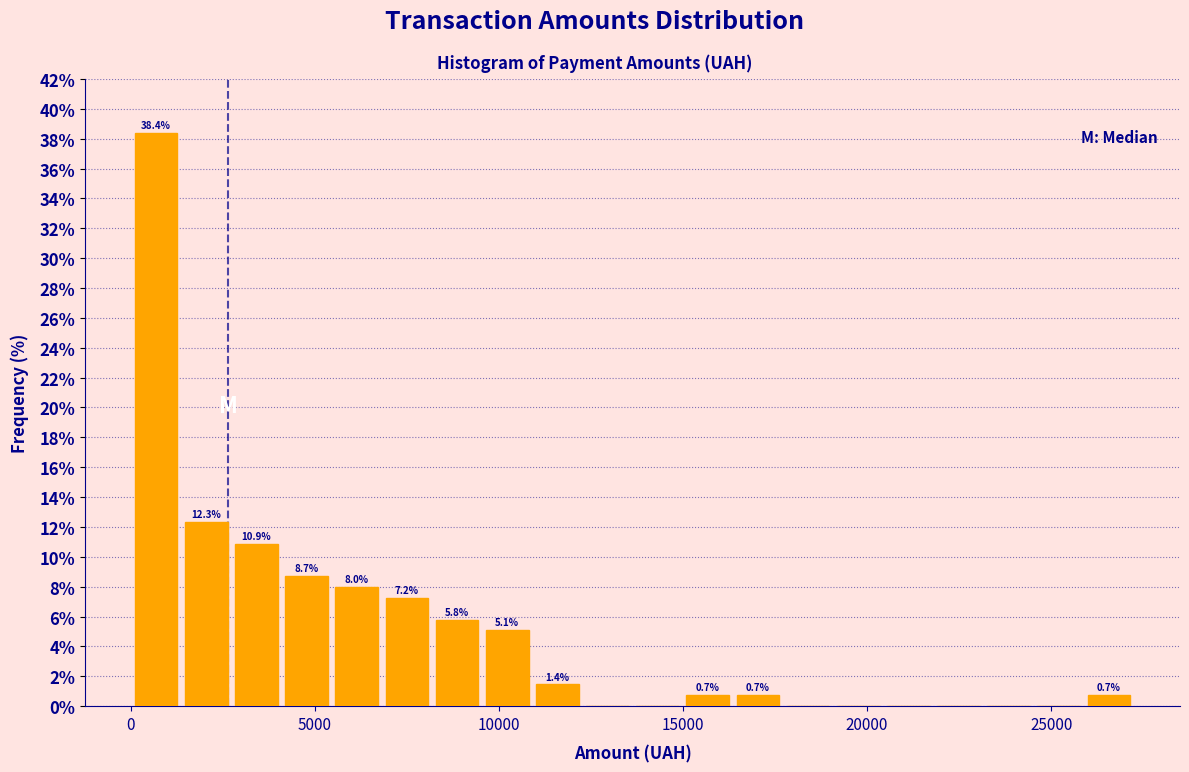

Around what value on the x-axis is the tallest bar? Give the approximate position of its centre, as read against the axis.

500